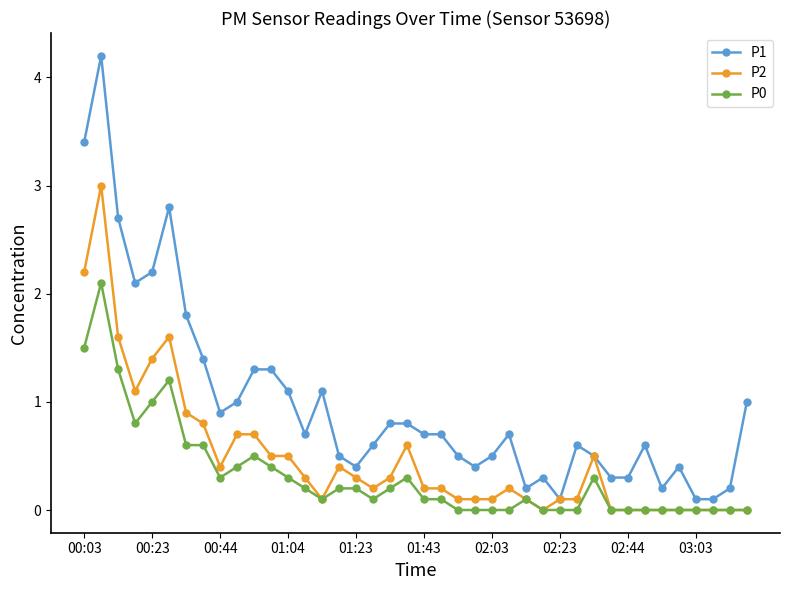

Which series has the largest total across all categories?

P1